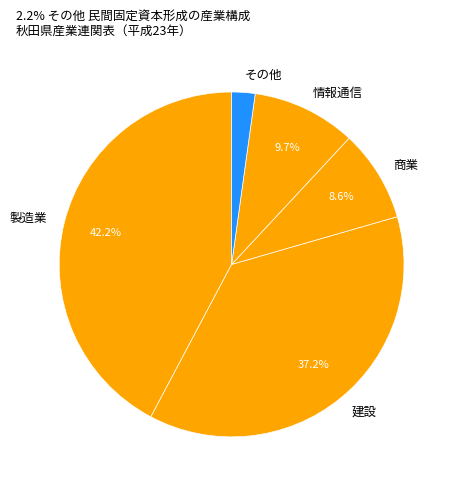

Rank the categories by value from lowest to highest.

その他, 商業, 情報通信, 建設, 製造業